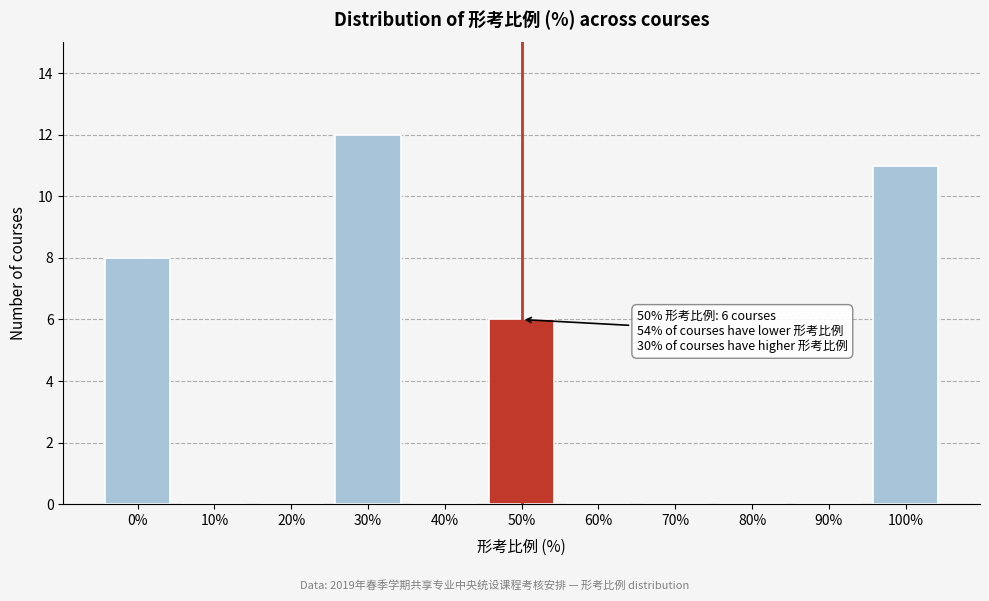

Reading right to left, list all the values displayed in this chart.

100%=11	90%=0	80%=0	70%=0	60%=0	50%=6	40%=0	30%=12	20%=0	10%=0	0%=8